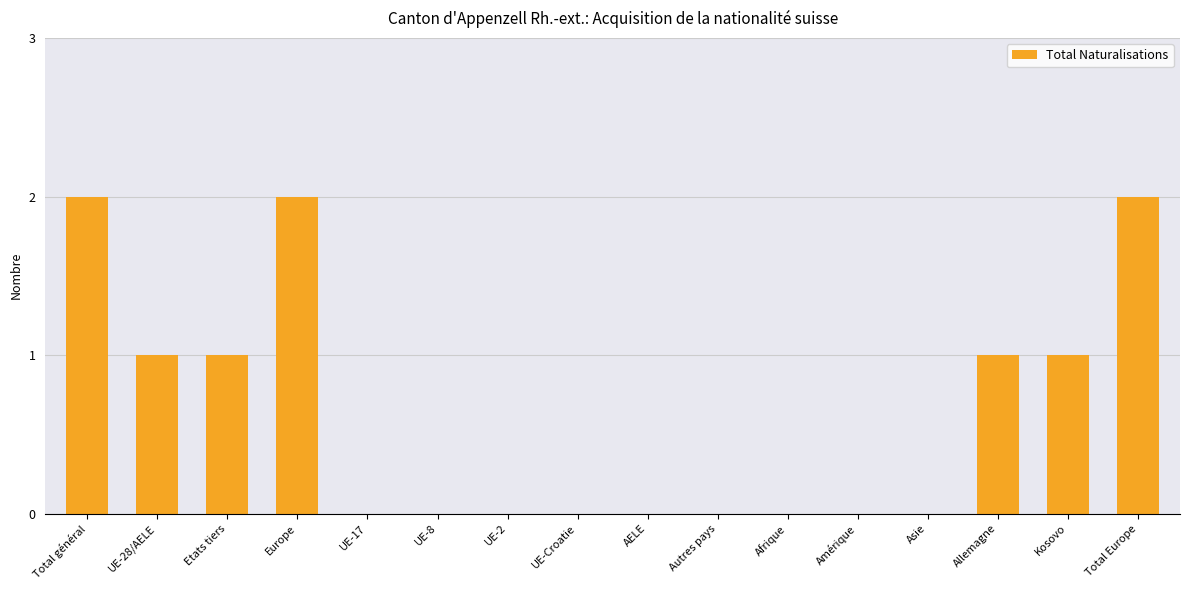

True or false: the data shows 1 at Etats tiers.

True